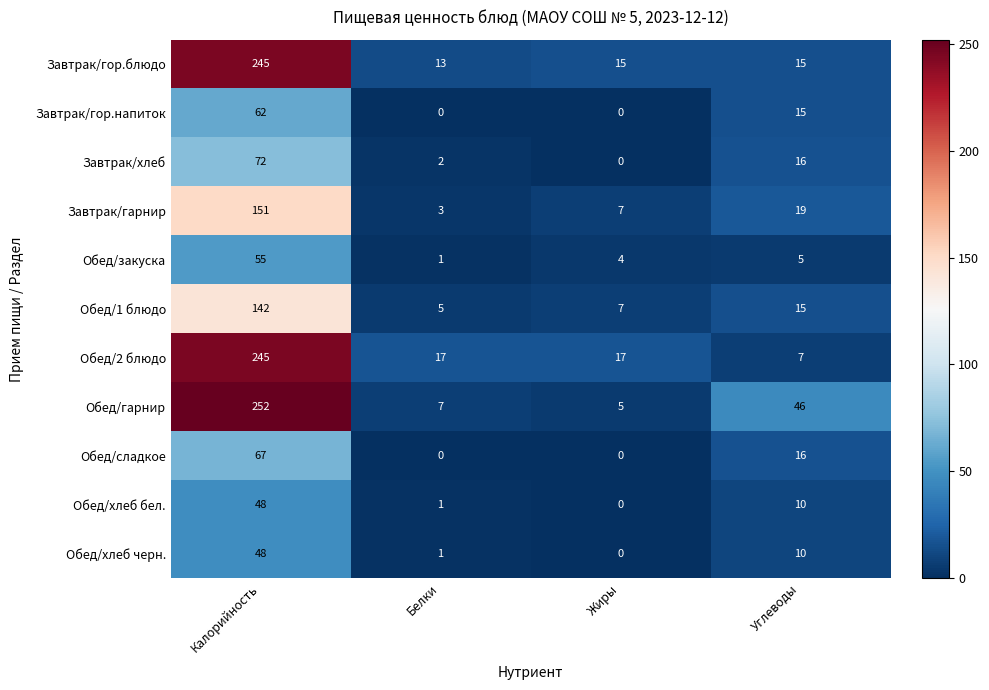

At which label is Обед/закуска closest to 28?

Углеводы